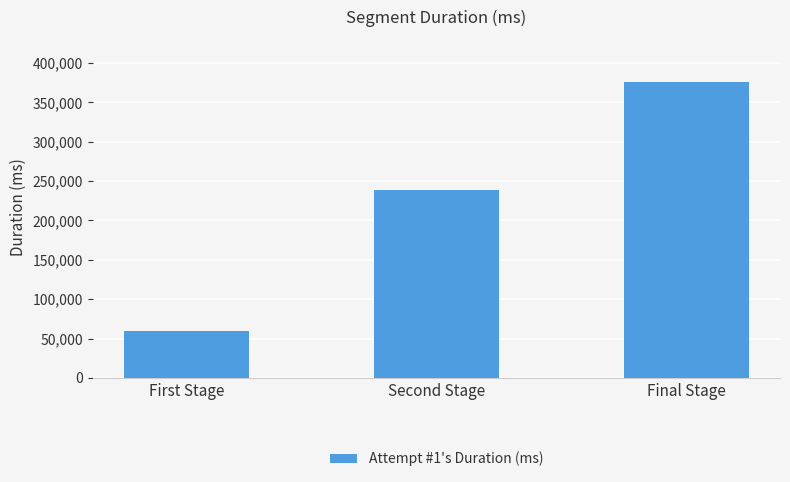

Does the chart contain stacked bars?

No